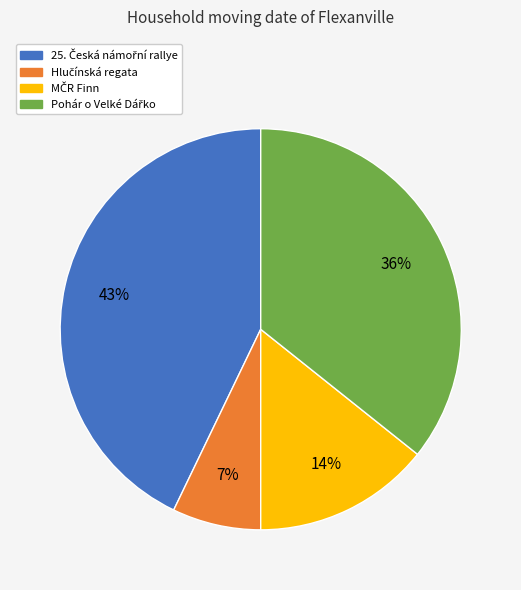

Is there a majority slice in this chart?

No